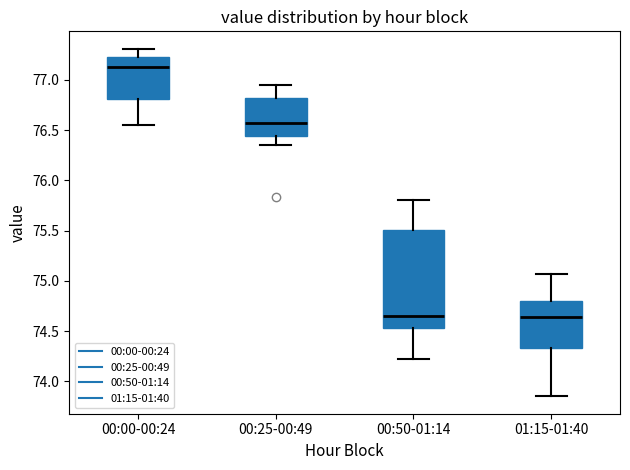

Where is the upper edge of the box for 00:25-00:49 on the y-axis? The values are not printed on the chart, so give them approximately, as read against the axis.

76.80